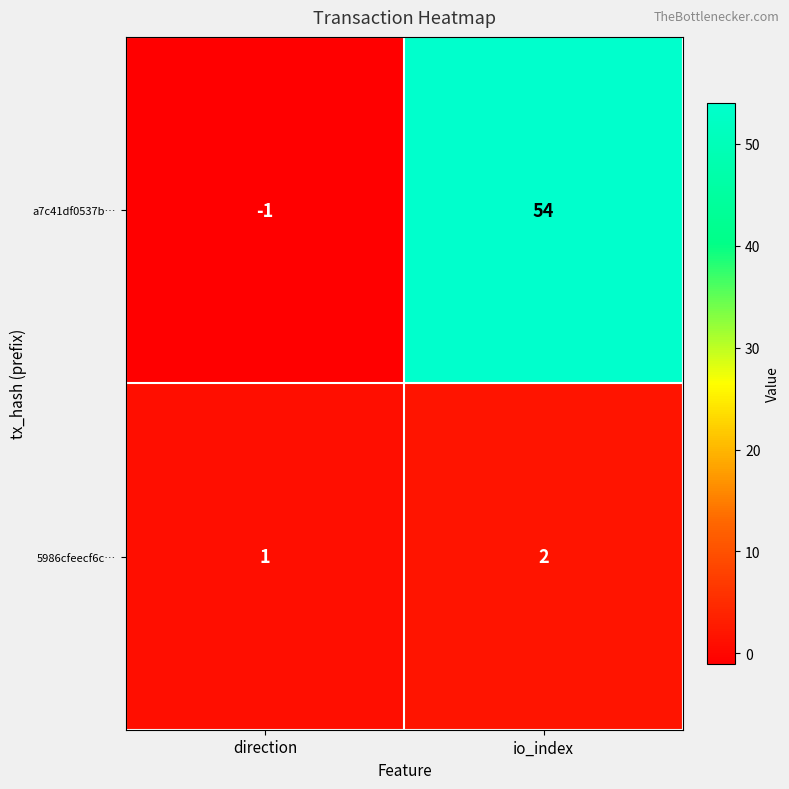

Which series has the largest total across all categories?

a7c41df0537b…